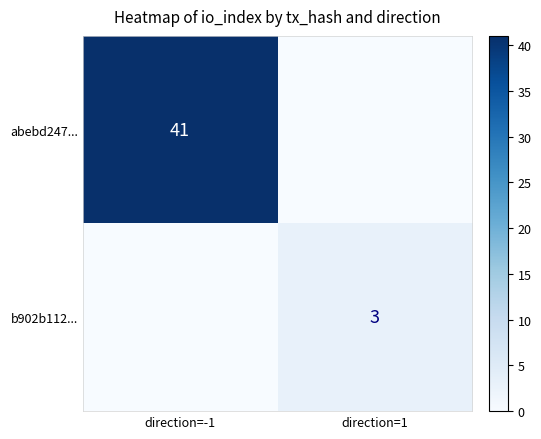

At which category is the sum across all series the highest?

direction=-1